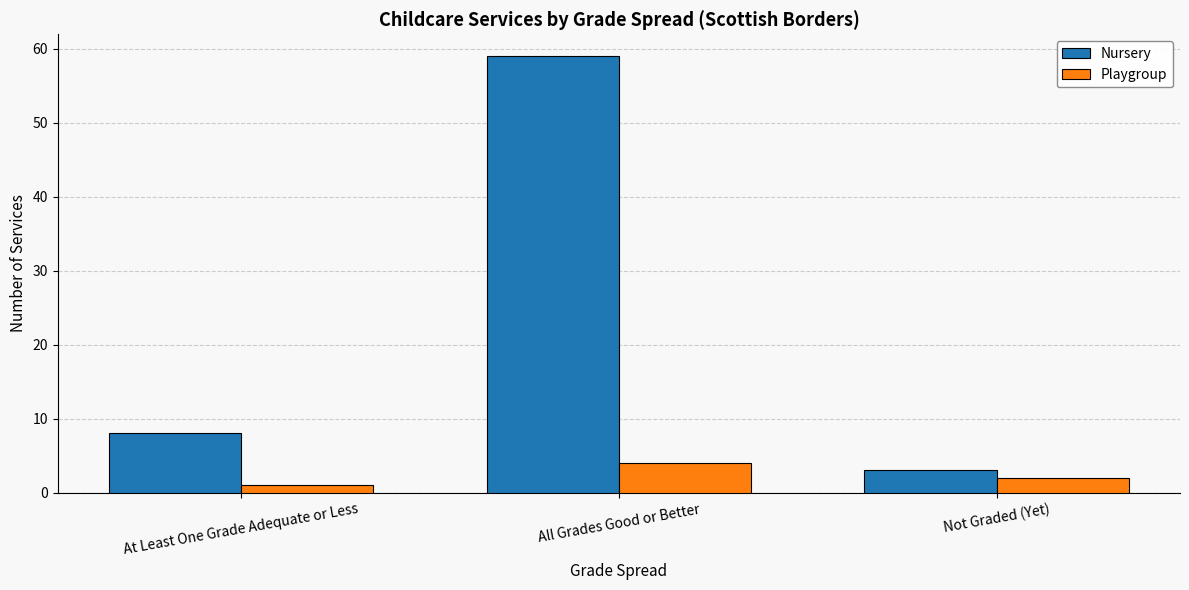

Reading right to left, extract all data points from this chart.

Nursery: Not Graded (Yet)=3	All Grades Good or Better=59	At Least One Grade Adequate or Less=8
Playgroup: Not Graded (Yet)=2	All Grades Good or Better=4	At Least One Grade Adequate or Less=1